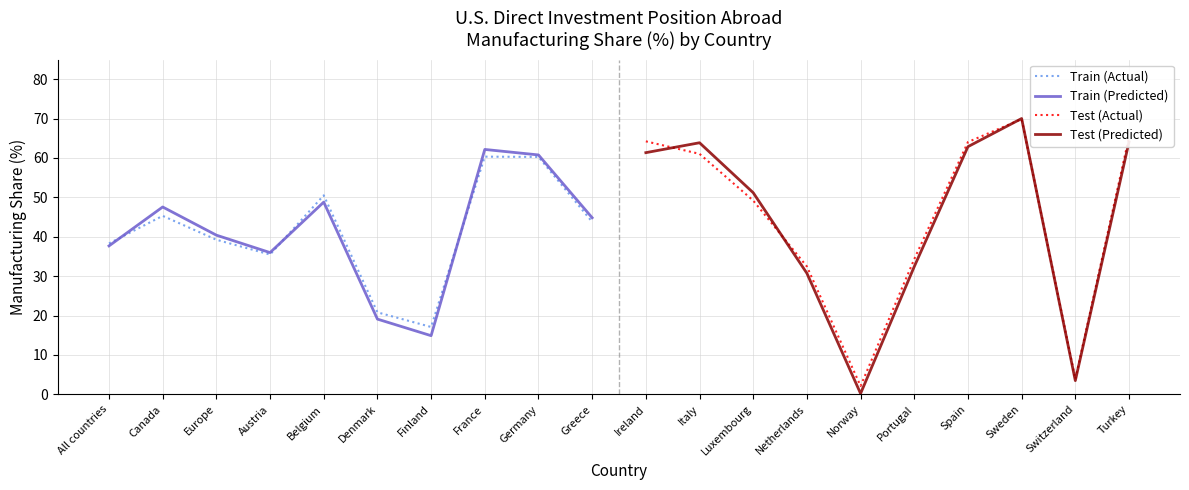

True or false: Train (Predicted) has a value of 47.6 at Canada.

True